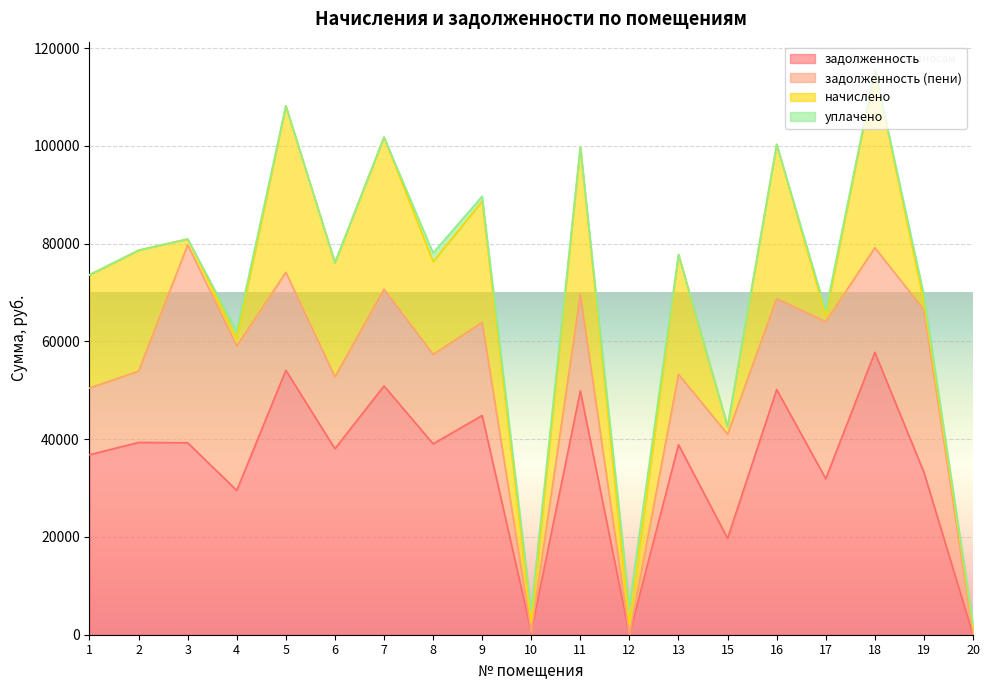

At which category is the sum across all series the highest?

18